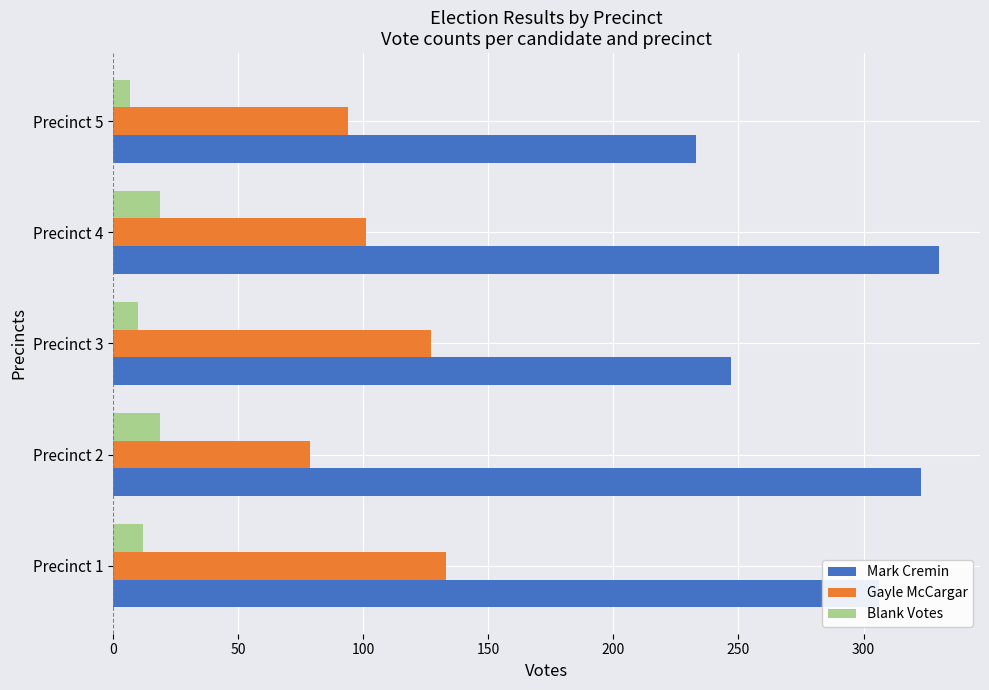

The value of Mark Cremin at Precinct 1 is 508. True or false?

False